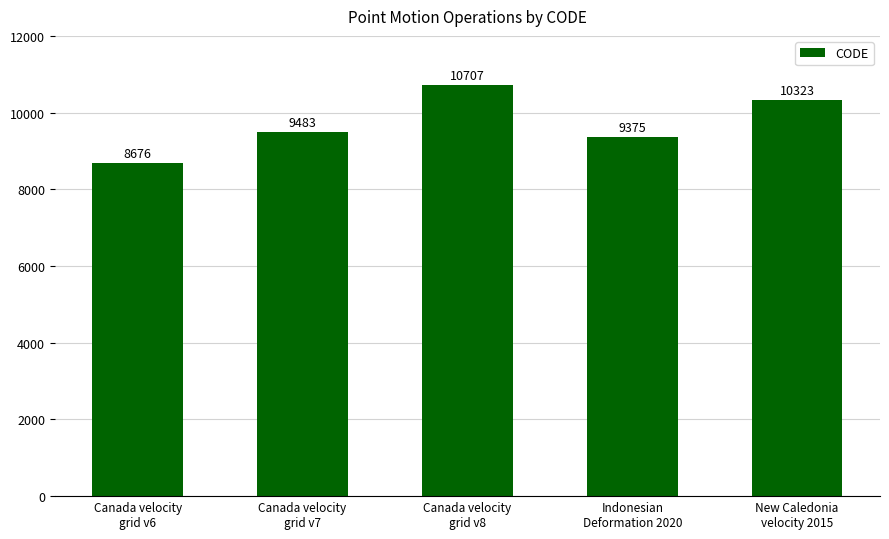

What is the minimum value shown in the chart?

8676